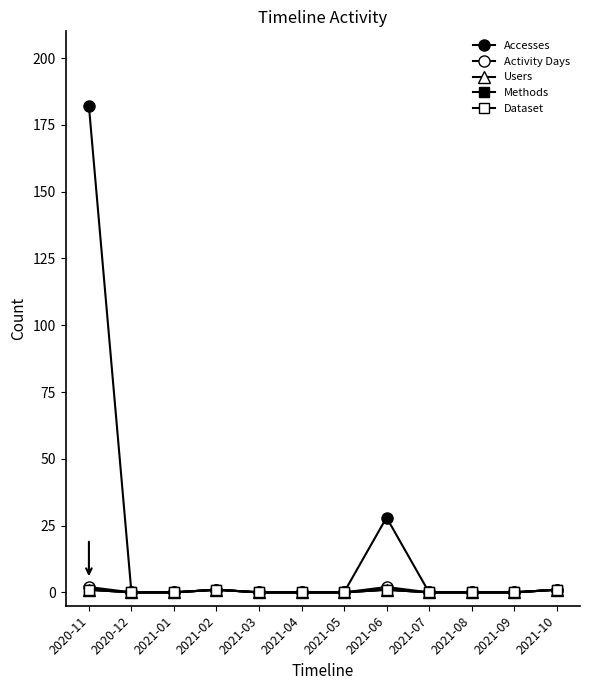

What position from the right is 2021-06?

5